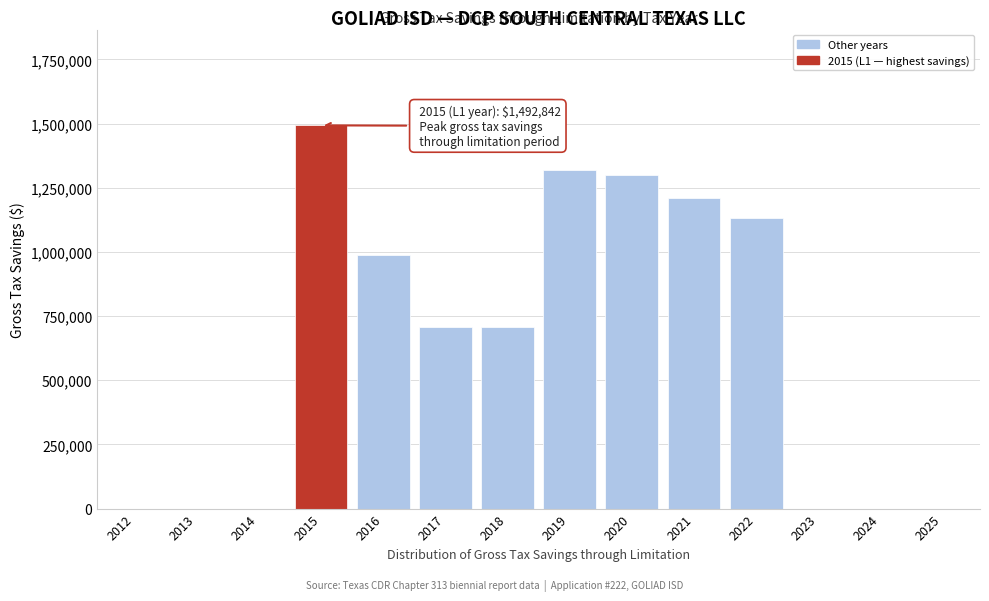

Reading right to left, what are all the values shown in this chart?

2025=0.0	2024=0.0	2023=0.0	2022=1133450.4	2021=1210926.8	2020=1299131.9	2019=1317470.2	2018=707200.0	2017=707200.0	2016=988000.0	2015=1492841.6	2014=0.0	2013=0.0	2012=0.0